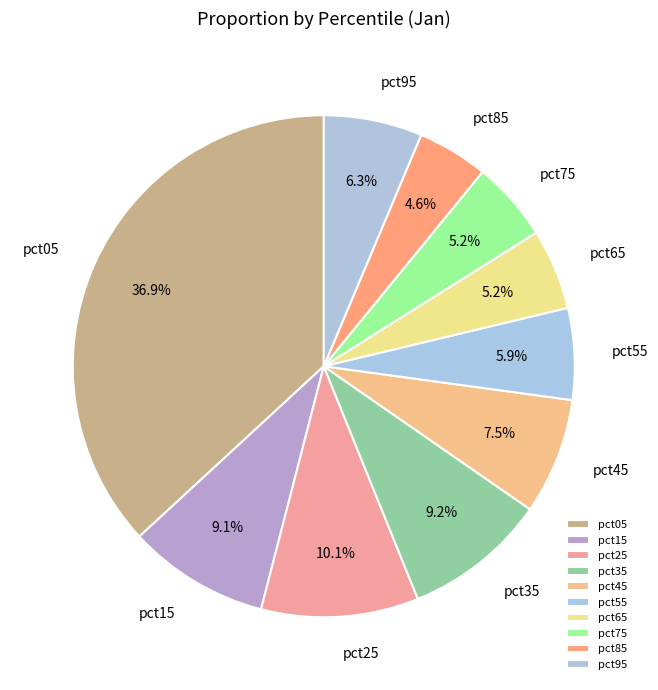

The pct75 slice represents 18% of the pie. True or false?

False